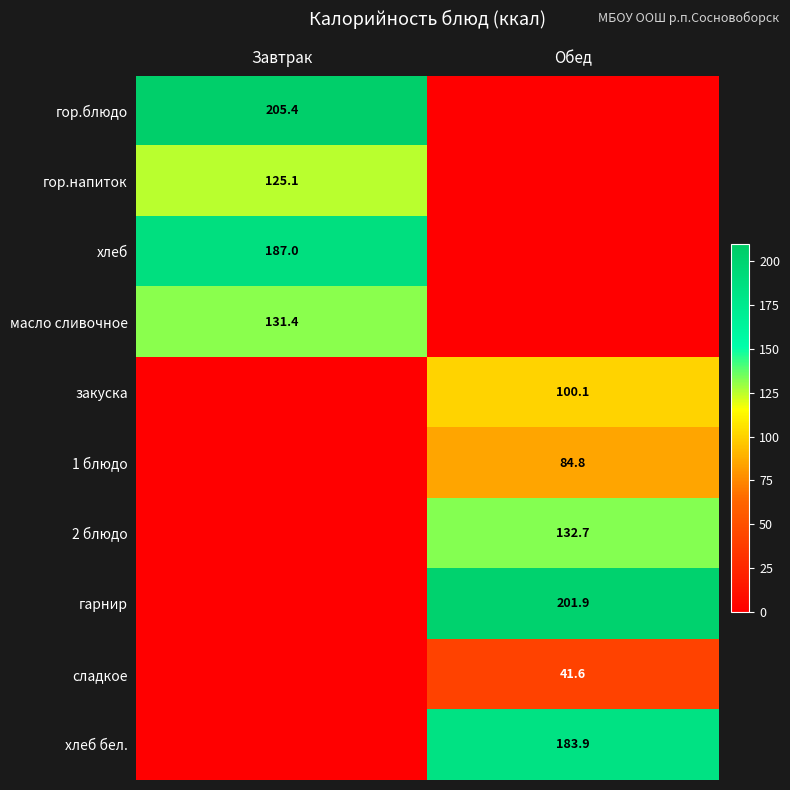

Is the value of хлеб бел. at Обед greater than the value of 2 блюдо at Обед?

Yes